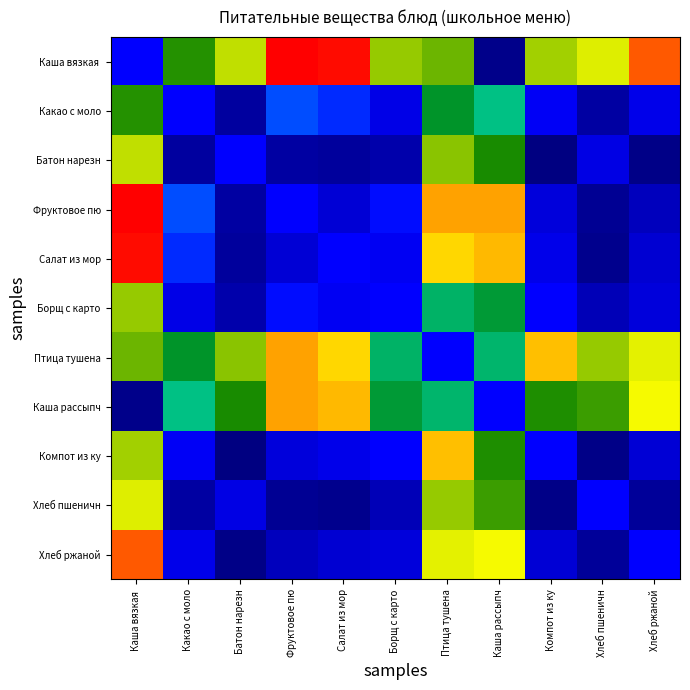

What is the total value across all series at Салат из мор?

7.1